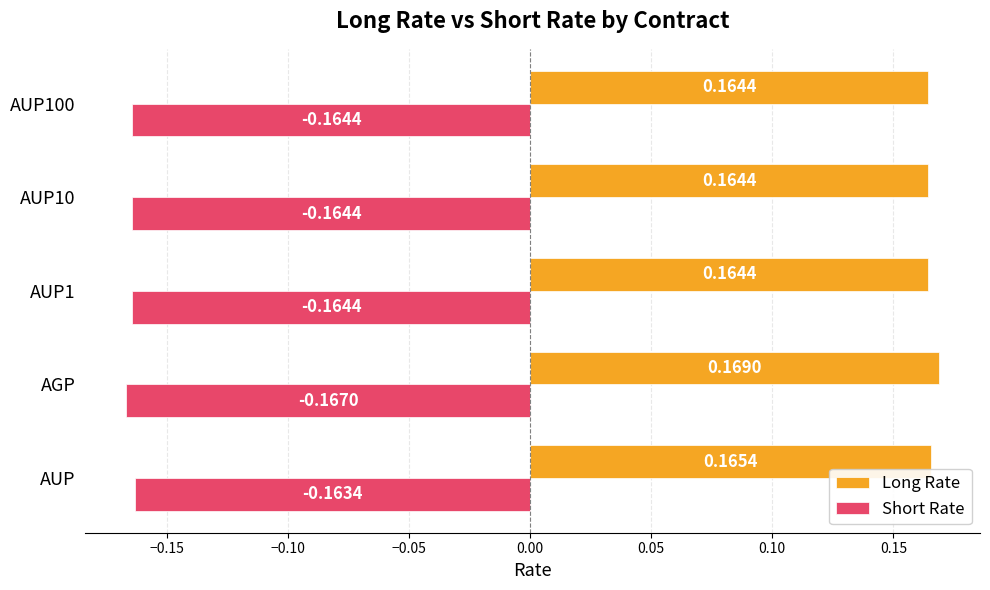

Which category has the lowest value across all series?

AGP